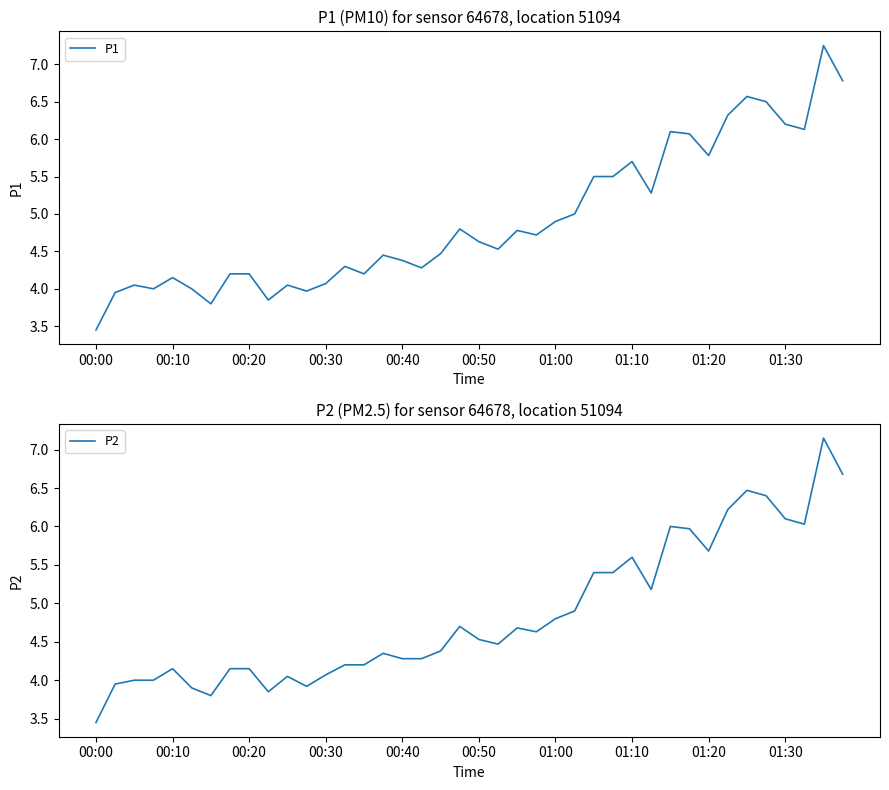

What is the sum of all P1 values?

196.9